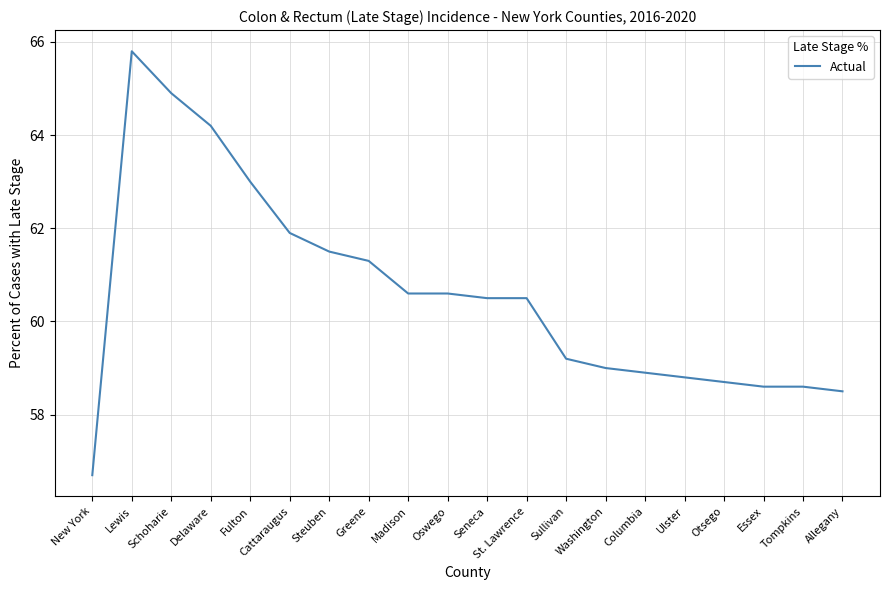

What is the difference between the values at Ulster and Cattaraugus?

3.1